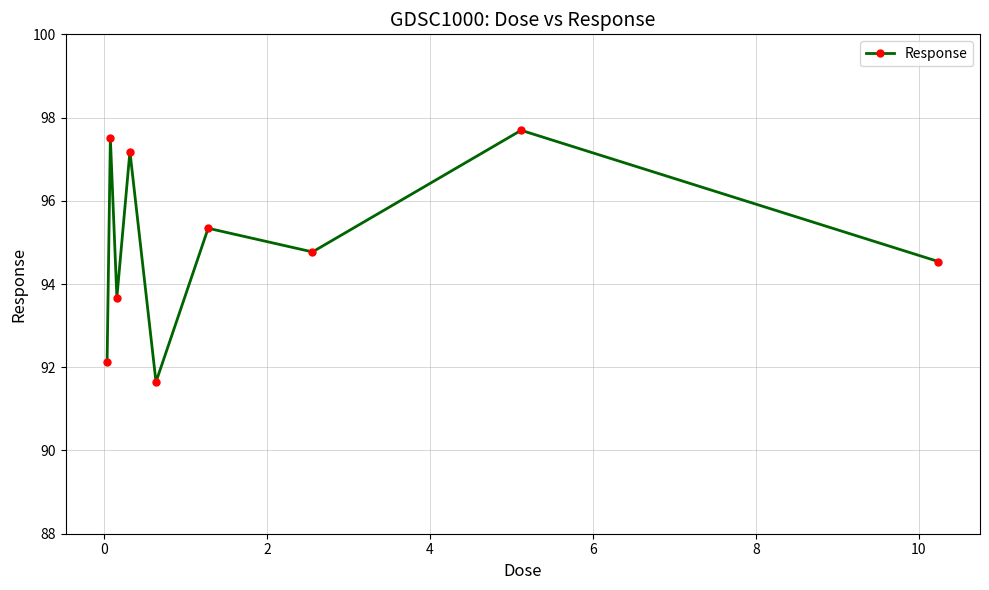

What is the value of the 7th point from the left?

94.8